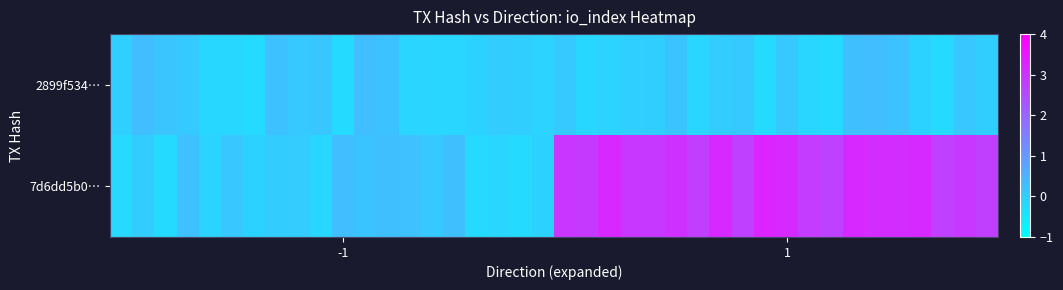

How many distinct data groups are displayed?

2